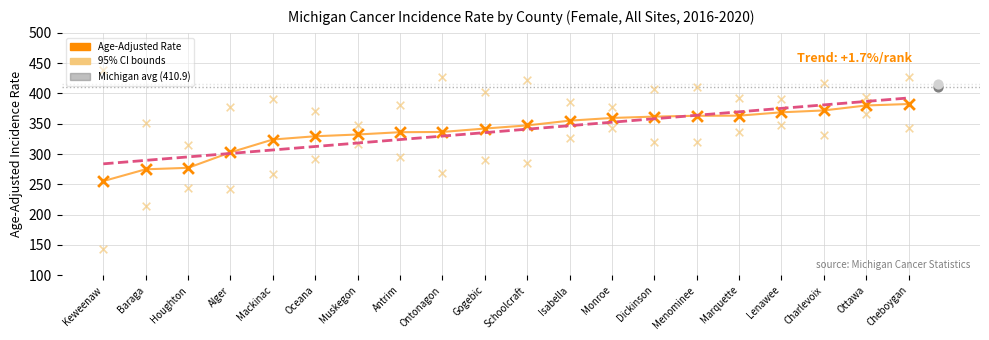

Is the value of Upper 95% CI at Schoolcraft greater than the value of Lower 95% CI at Isabella?

Yes